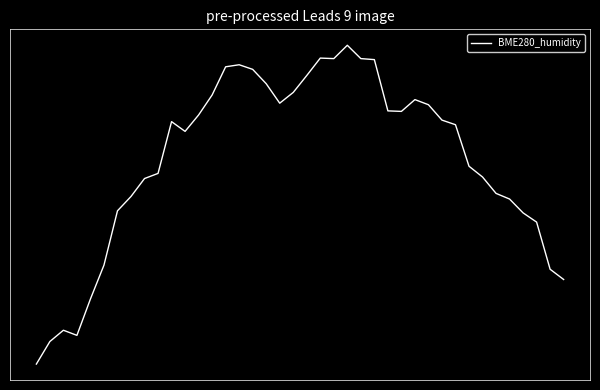

How many points are lower than both their immediate neighbors (excluding endpoints)?

5